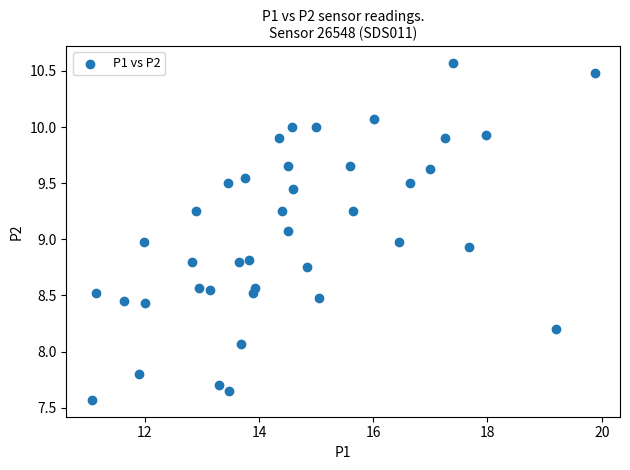

What is the range of Y values (max minus min)?

3.0